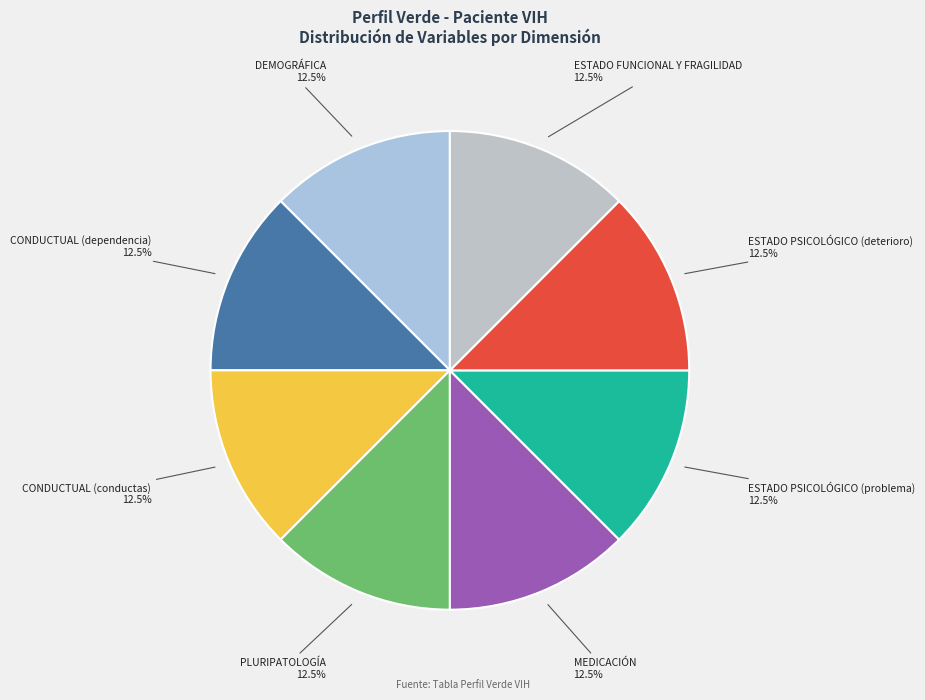

To the nearest percent, what is the difference between the largest and smallest slice percentages?

0%